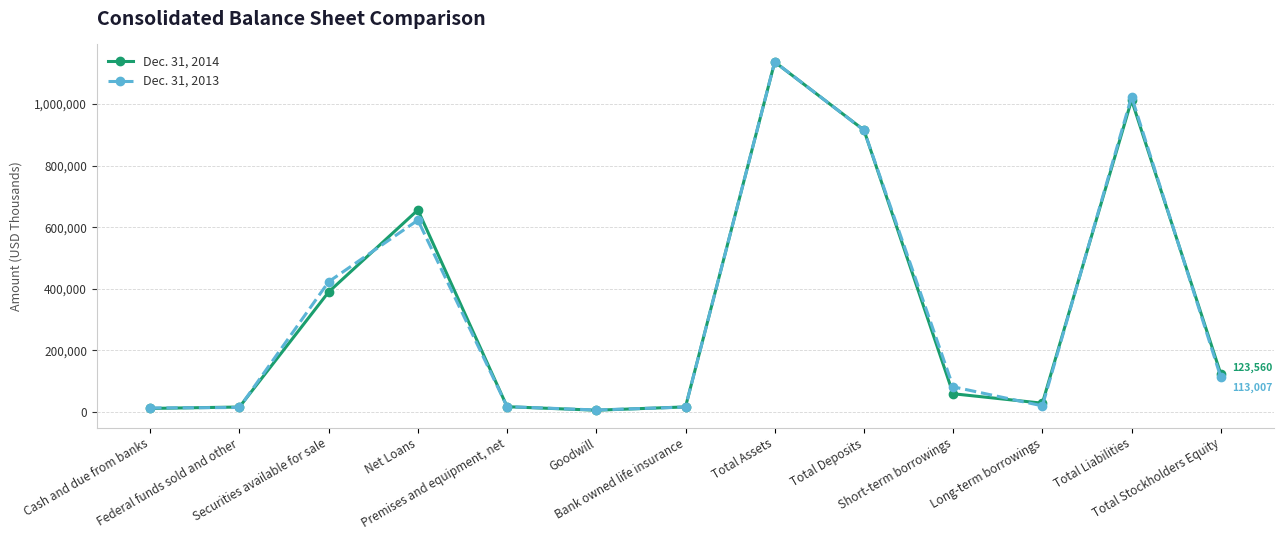

What is the label of the 4th point from the left?

Net Loans